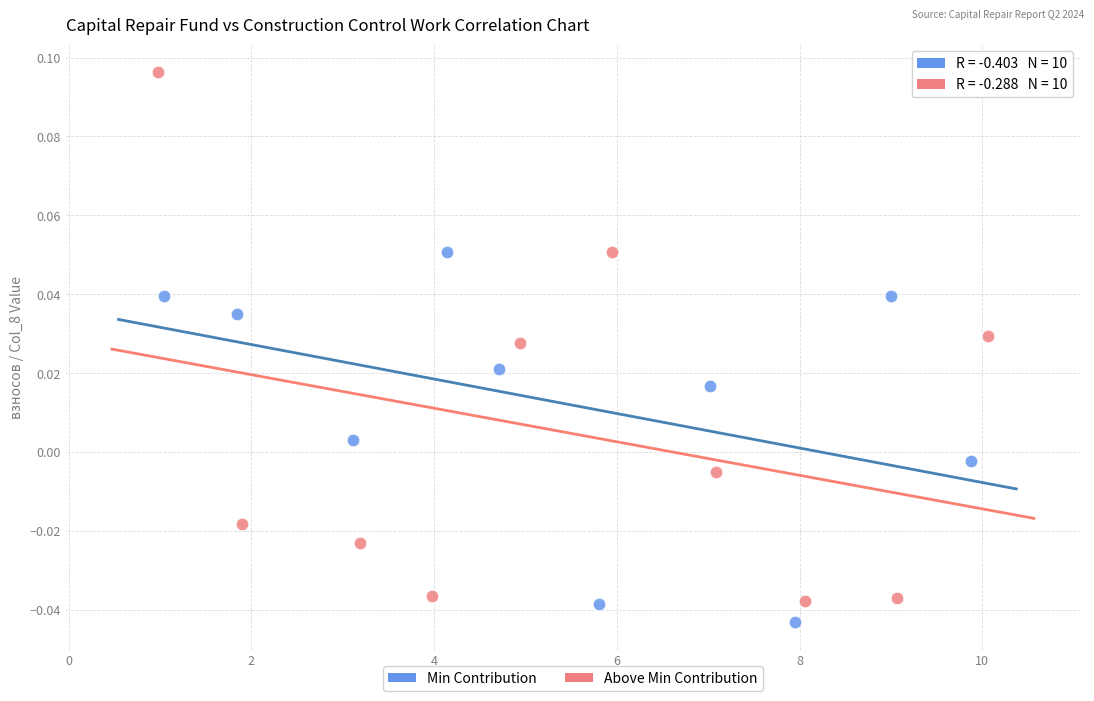

Which series reaches the maximum Y coordinate?

Above Min Contribution